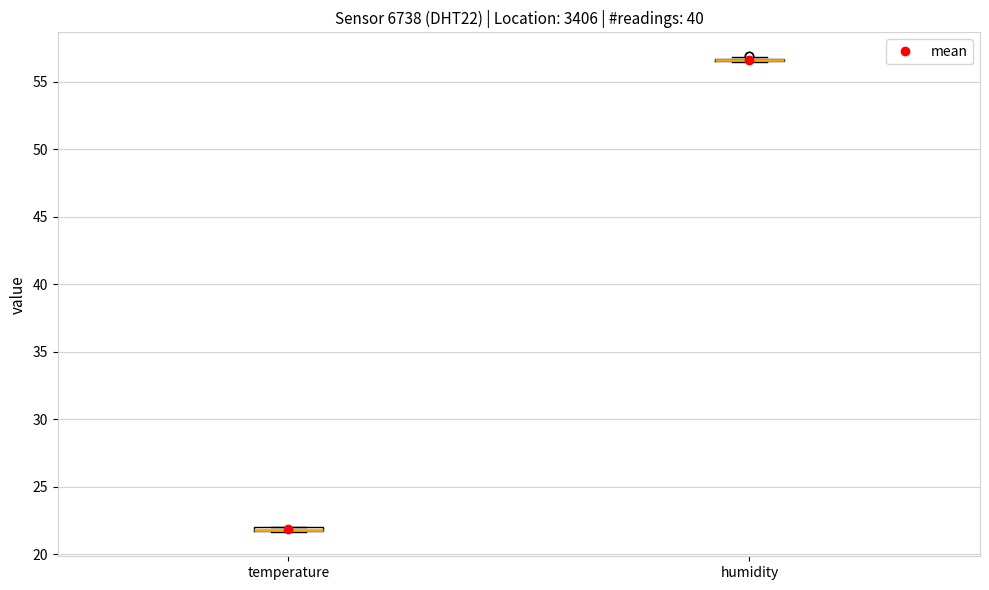

Where is the lower edge of the box for temperature on the y-axis? The values are not printed on the chart, so give them approximately, as read against the axis.

21.5